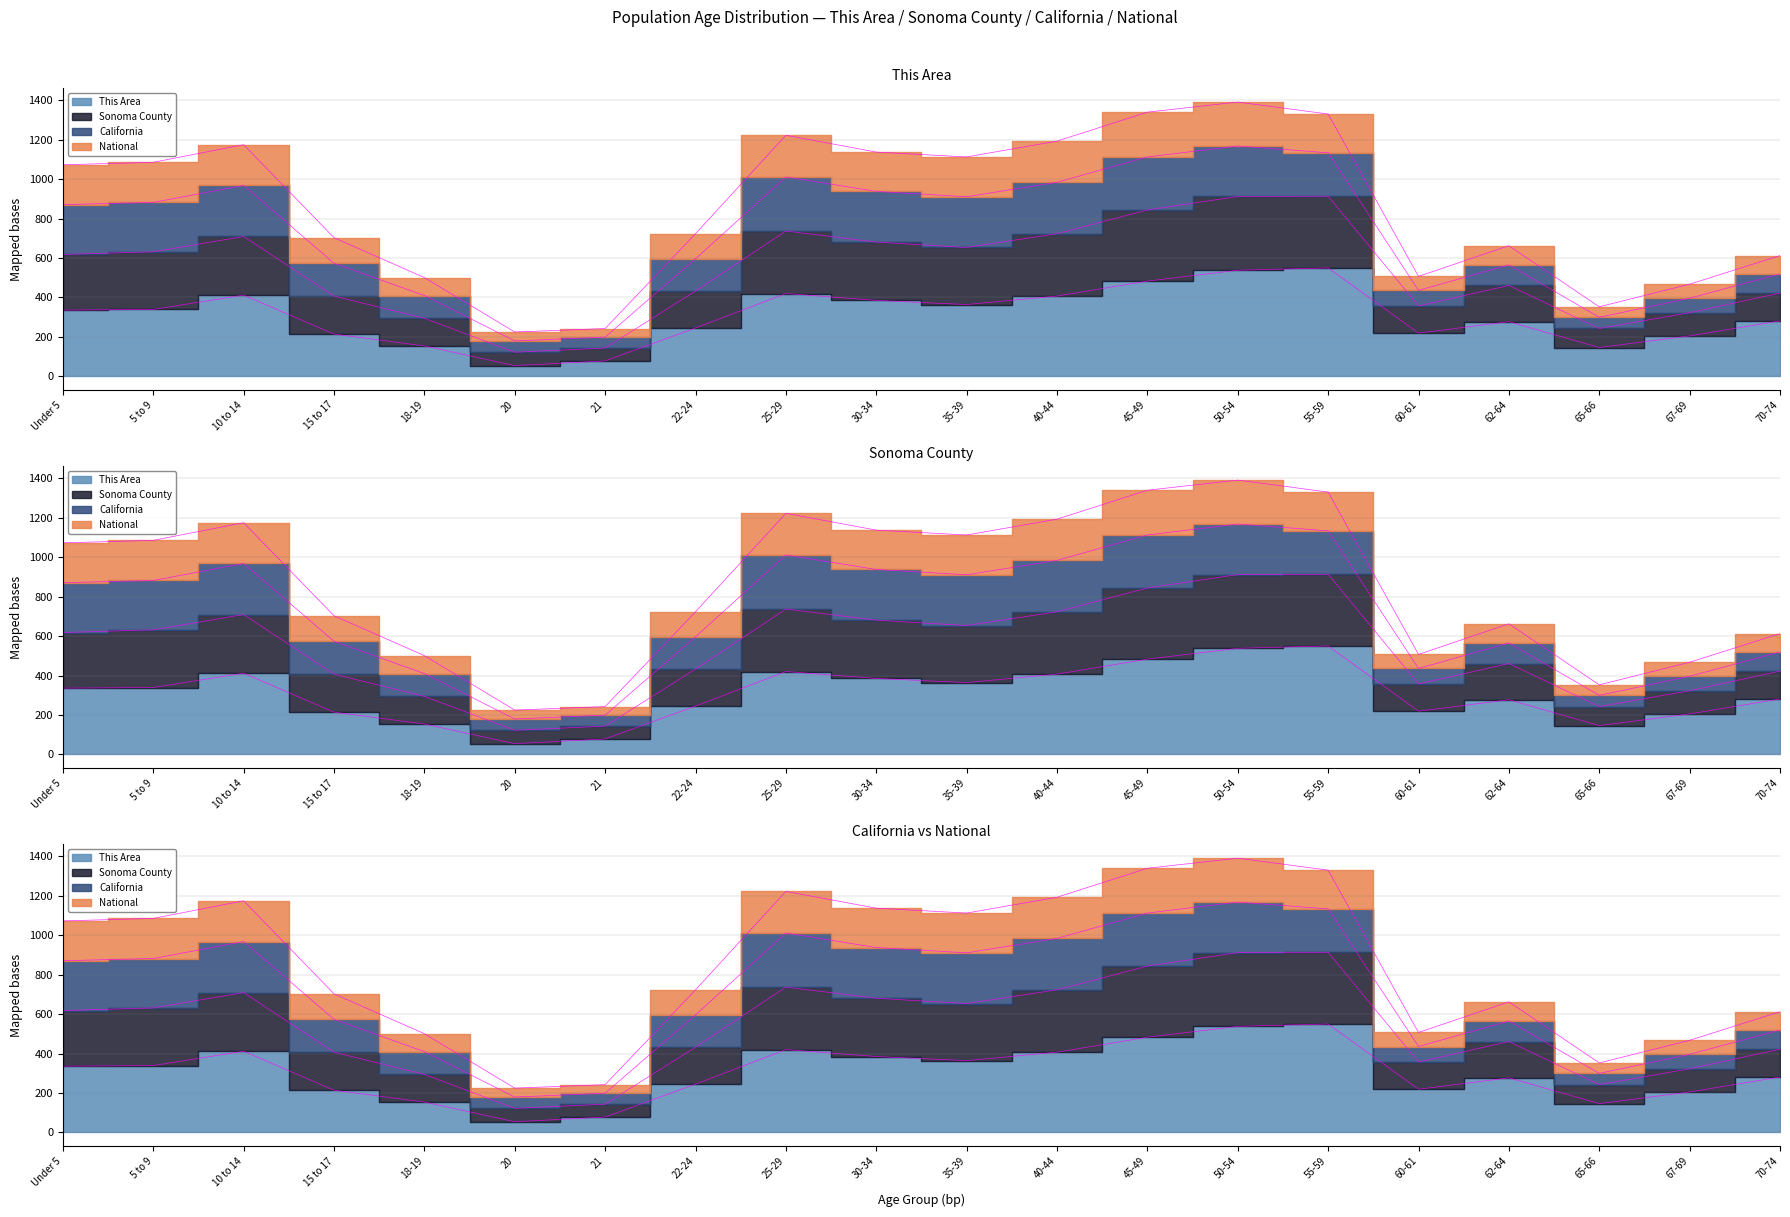

Where is This Area nearest to the value 302?

70-74